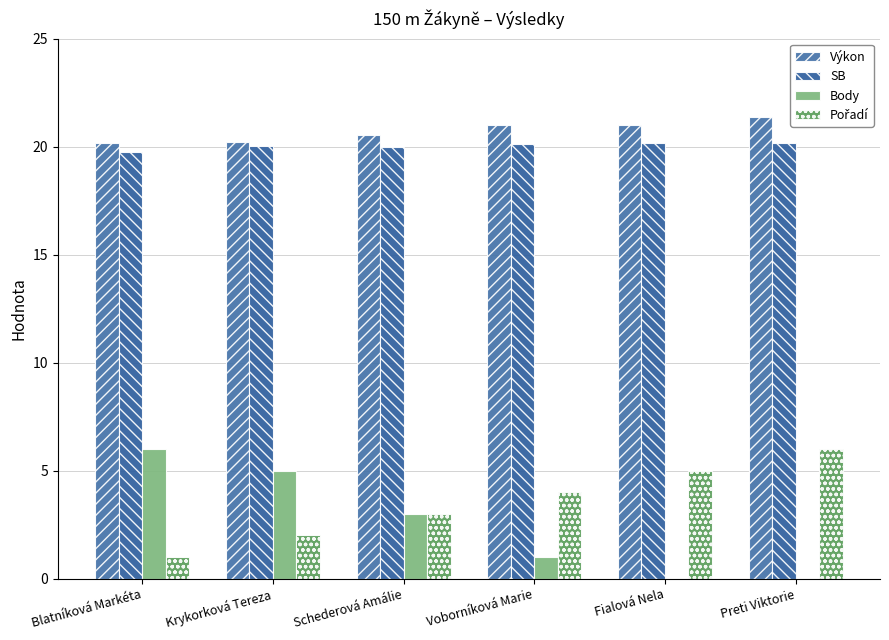

Are the bars horizontal?

No